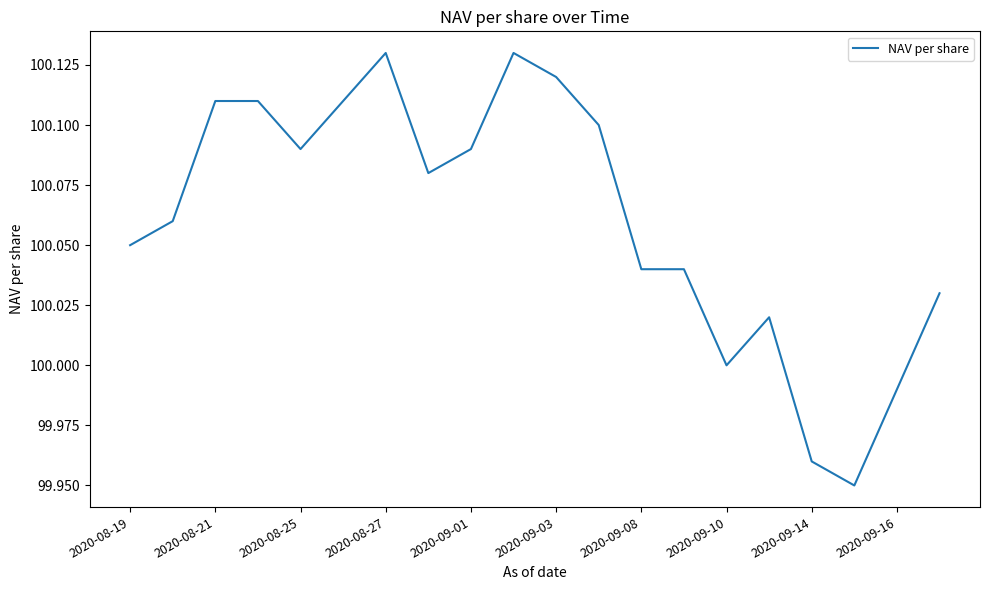

Is this an area chart (filled region under the line)?

No